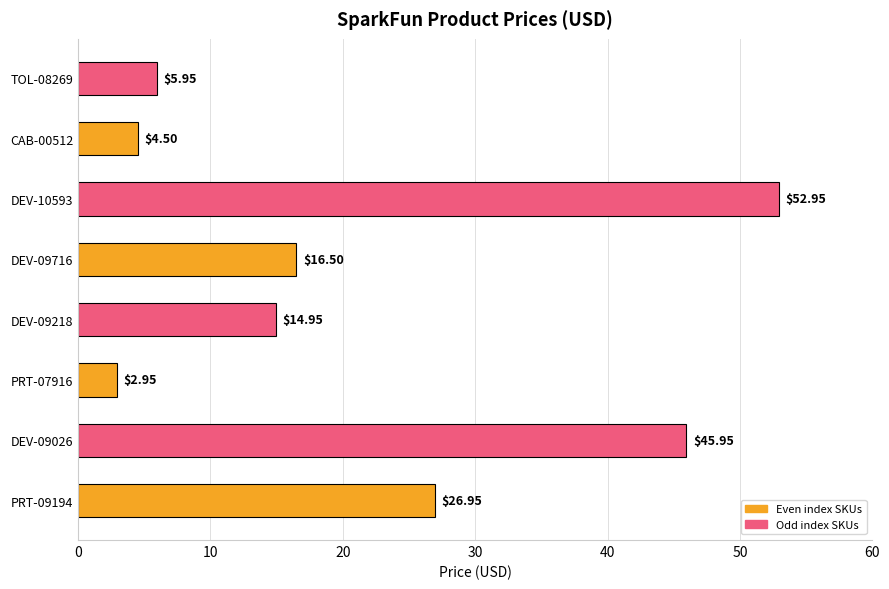

What is the difference between the maximum and minimum values?

50.0